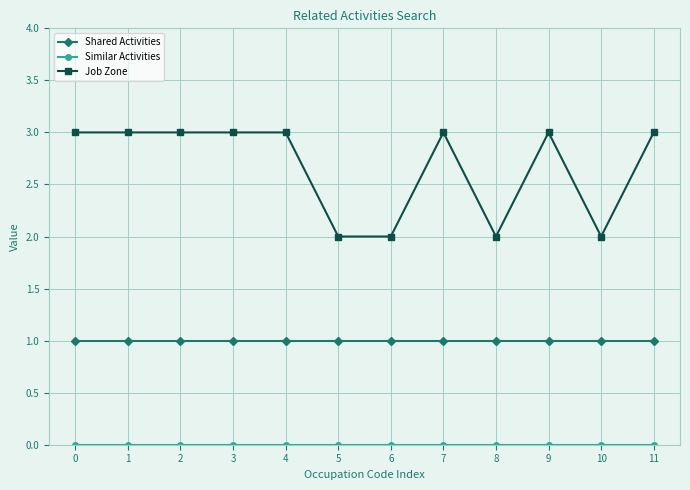

What is the sum of the Job Zone values at 1 and 6?

5